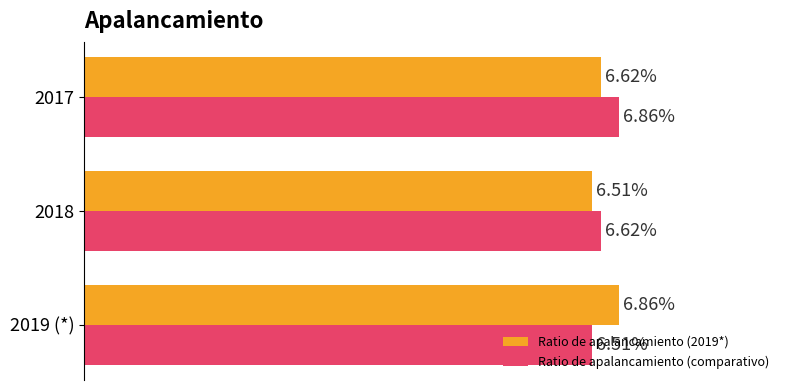

What are all the series names shown in the legend?

Ratio de apalancamiento (2019*), Ratio de apalancamiento (comparativo)